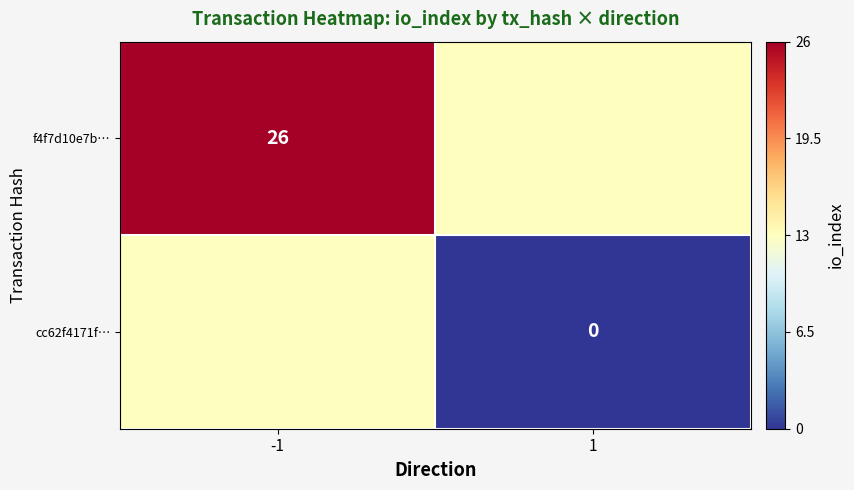

The value of f4f7d10e7b… at -1 is 26. True or false?

True